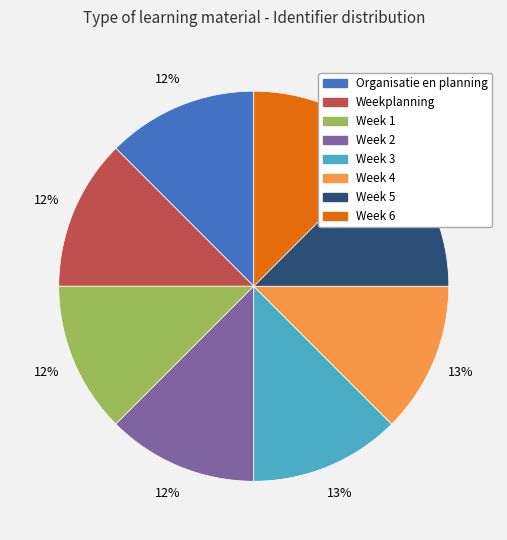

Is there a majority slice in this chart?

No